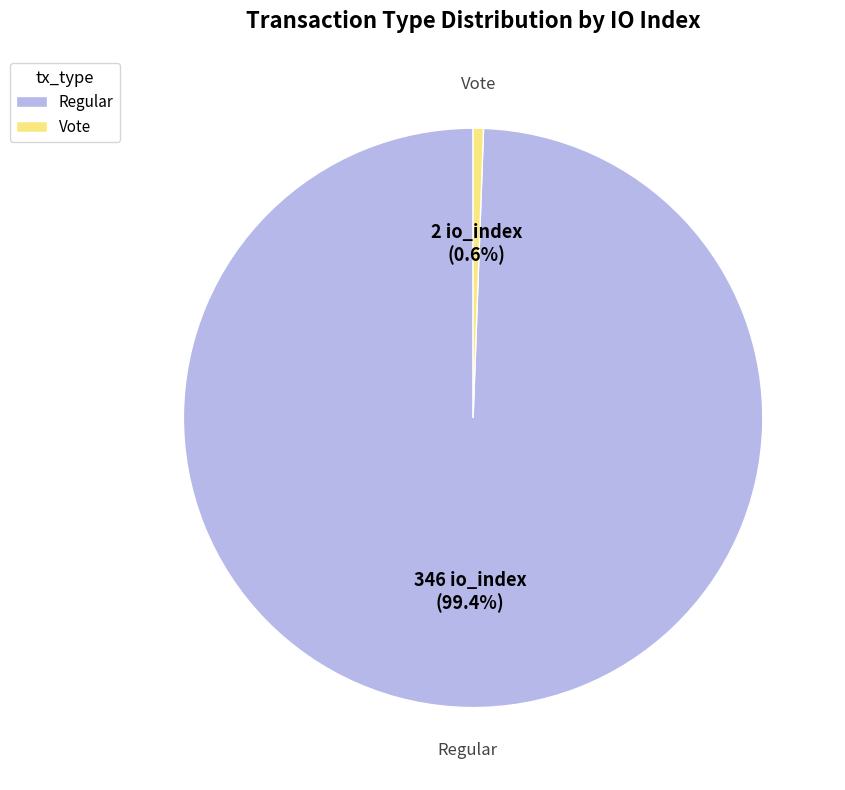

Is there any slice that represents more than half of the pie?

Yes